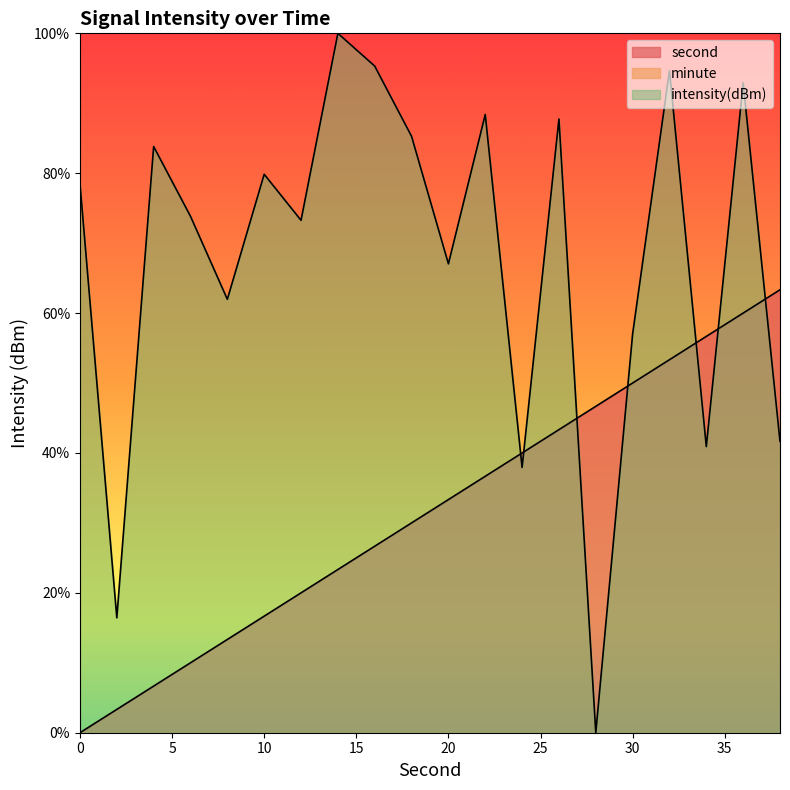

Between which two adjacent categories do intensity and second first intersect?

22 and 24